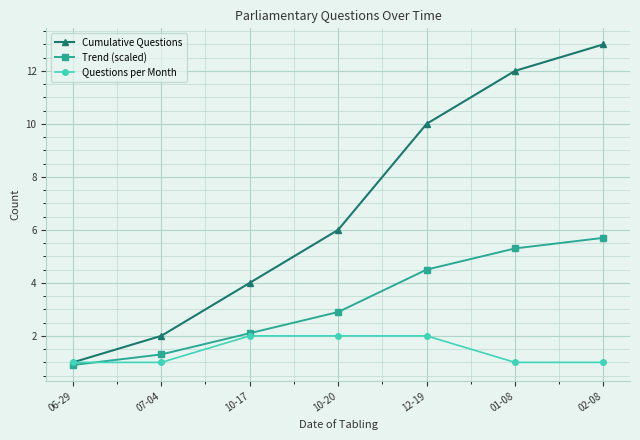

Reading left to right, what are all the values shown in this chart?

Cumulative Questions: 1.0	2.0	4.0	6.0	10.0	12.0	13.0
Trend (scaled): 0.9	1.3	2.1	2.9	4.5	5.3	5.7
Questions per Month: 1.0	1.0	2.0	2.0	2.0	1.0	1.0